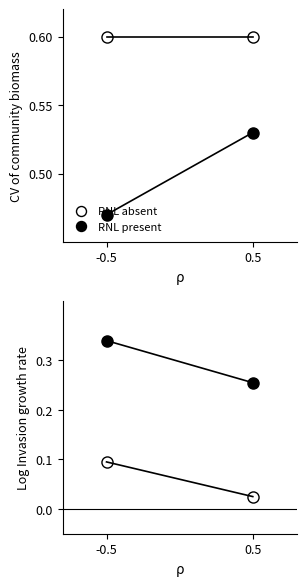

What is the sum of the RNL present values at -0.5 and 0.5?

0.6